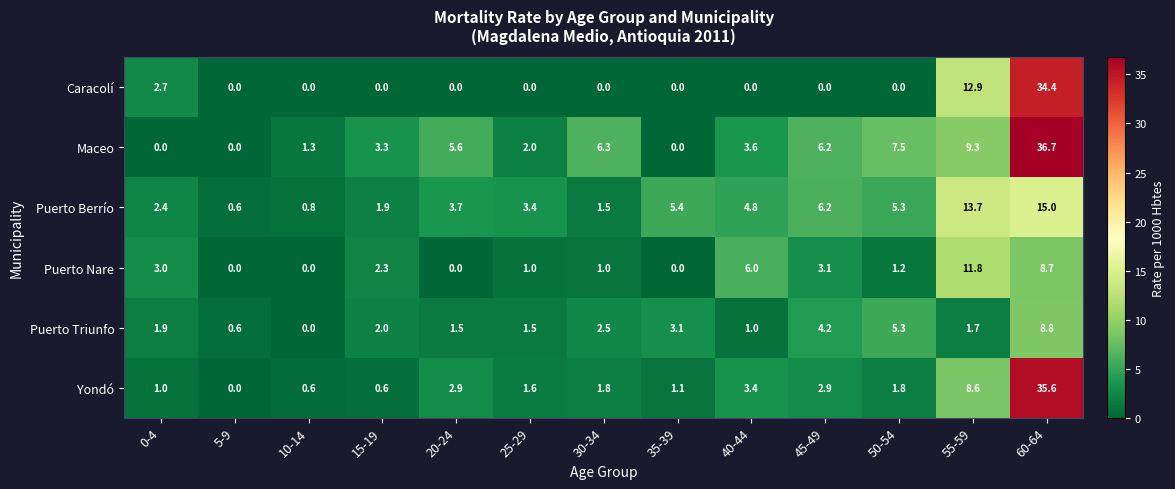

What is the spread (max minus min) of values at 55-59?

12.0